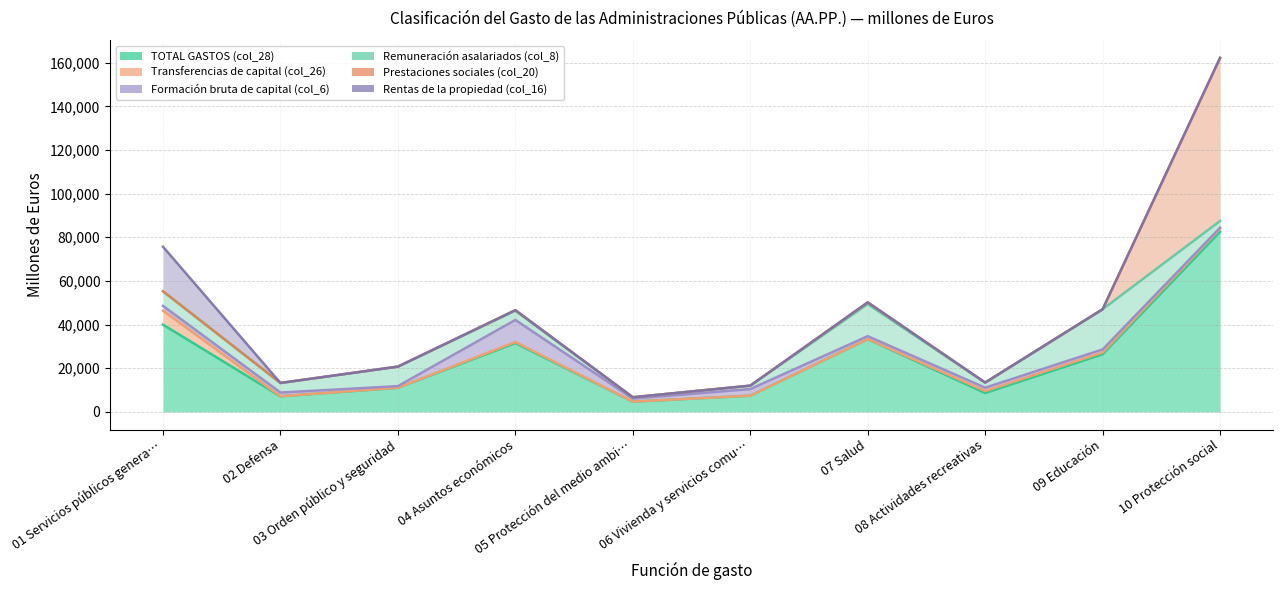

Count the number of categories in the chart.

10